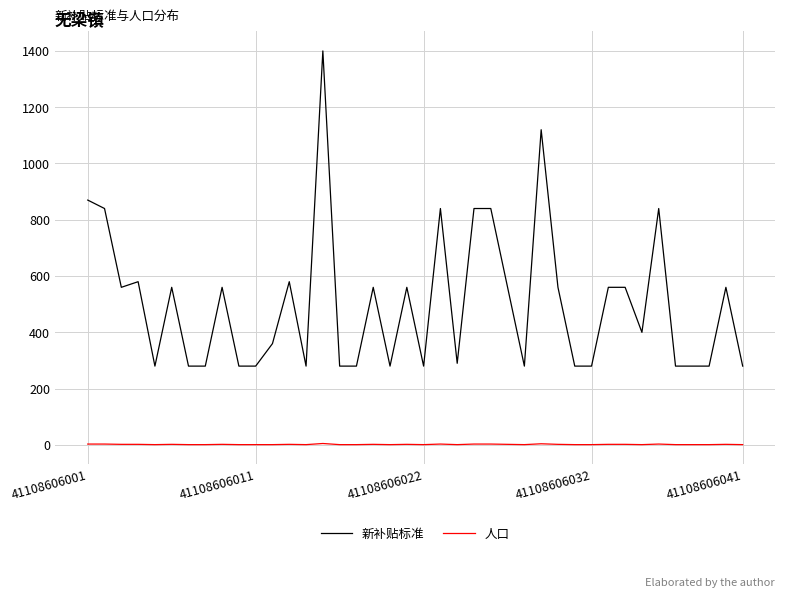

Does the chart display data point markers on the line(s)?

No